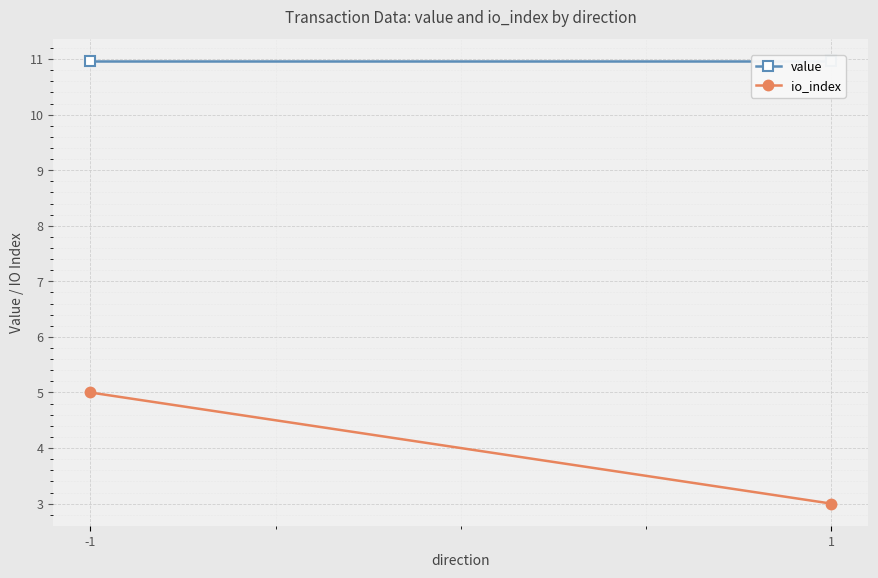

Reading left to right, list all the values displayed in this chart.

value: -1=11.0	1=11.0
io_index: -1=5.0	1=3.0